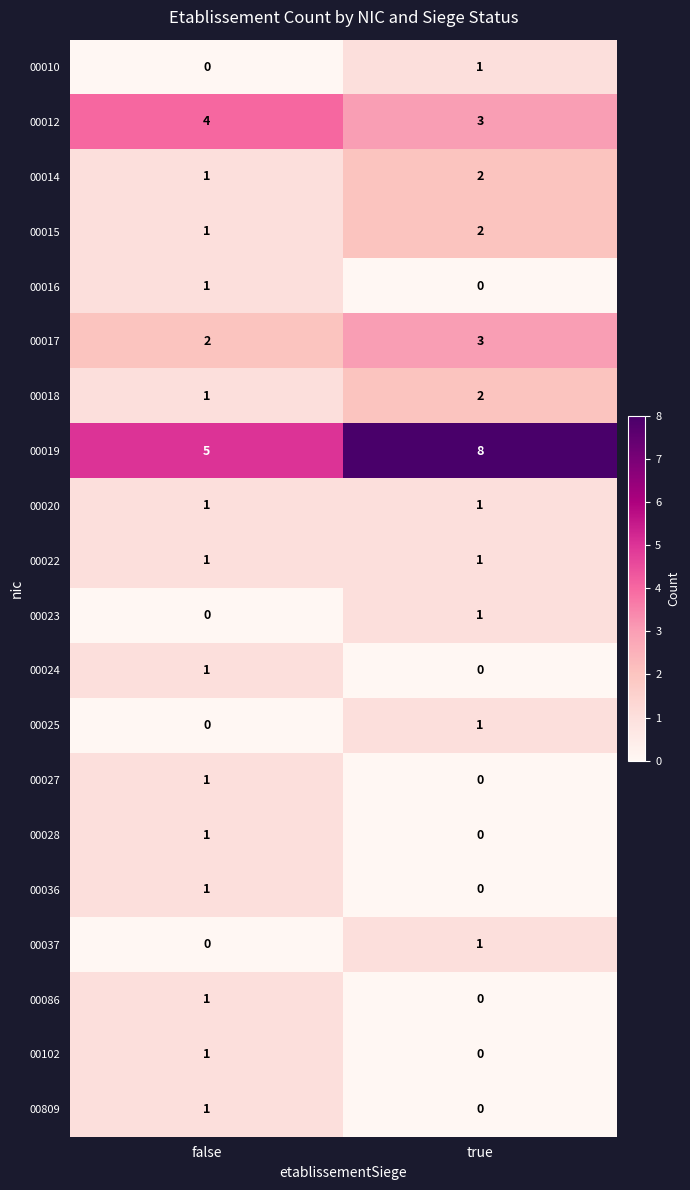

What is the difference between the highest and lowest values at true?

8